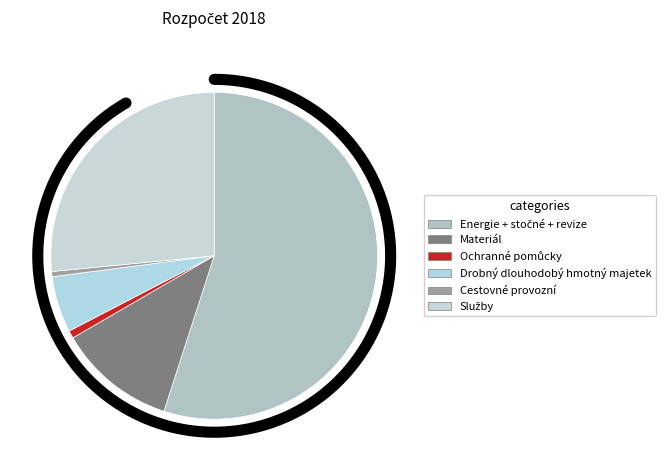

Which has a higher value, Ochranné pomůcky or Služby?

Služby